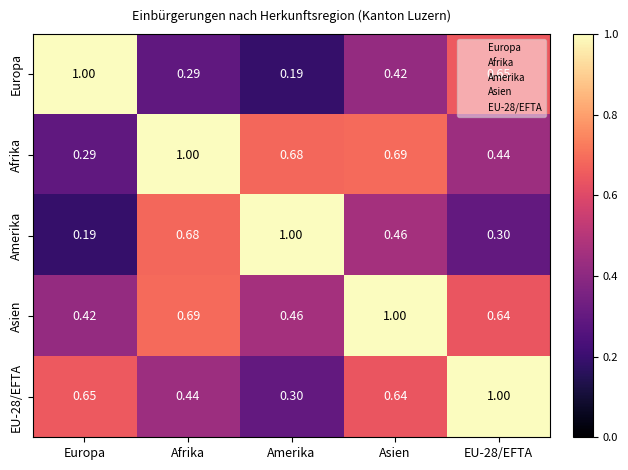

At which label is Europa closest to 0?

Amerika